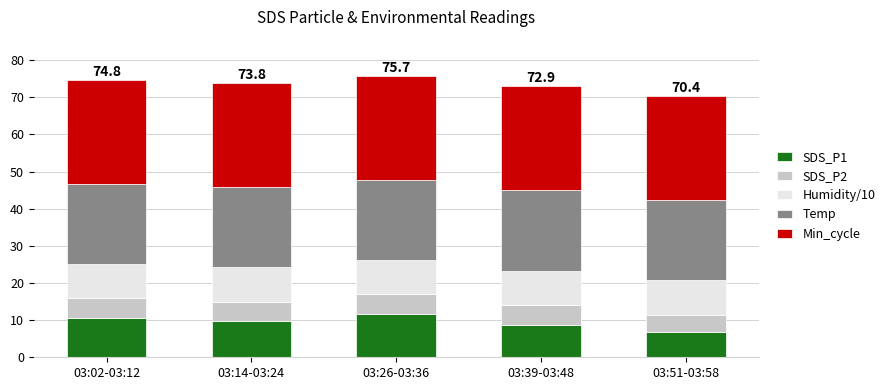

What is the highest value of the SDS_P1 series?

11.7